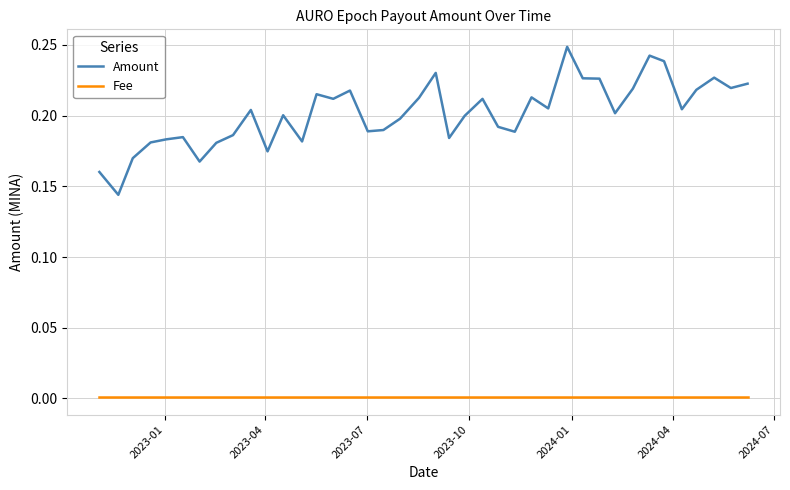

Which series has the largest total across all categories?

Amount